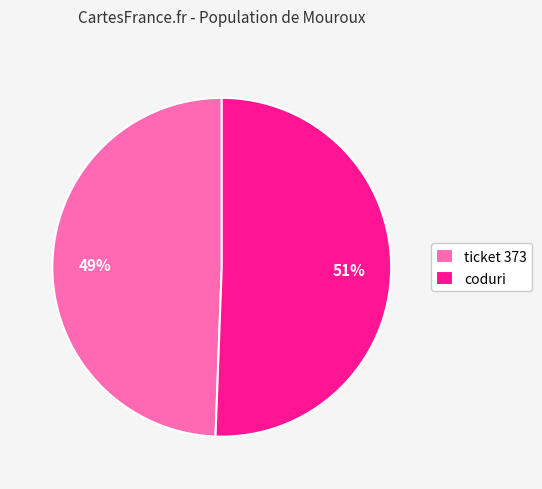

Does ticket 373 represent more than half of the total?

No